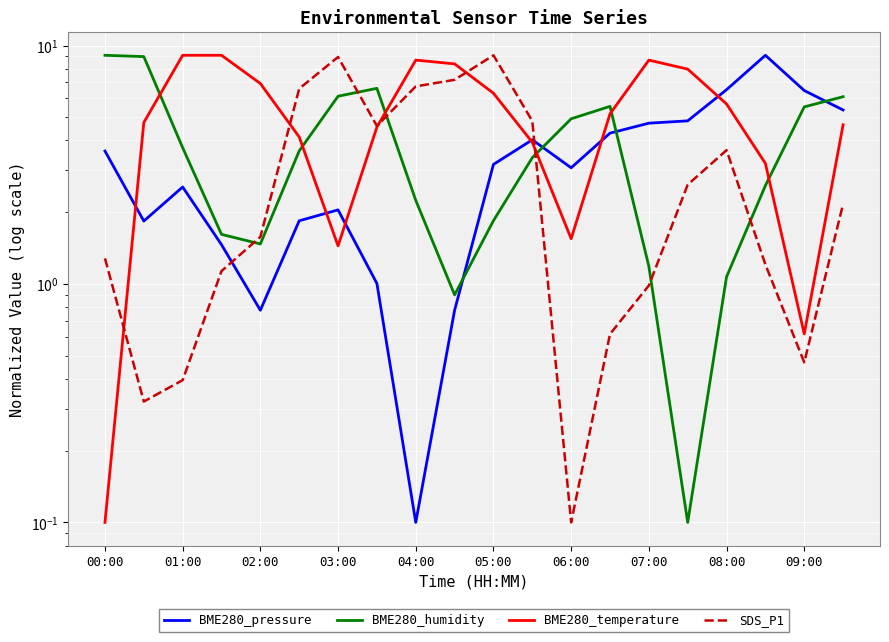

Is the value of BME280_humidity at 07:00 greater than the value of BME280_temperature at 01:00?

No